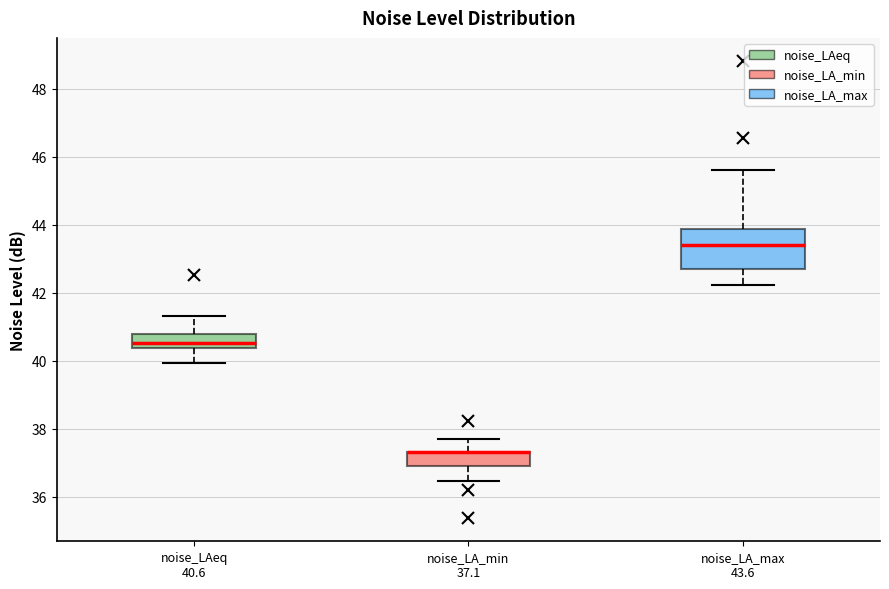

Comparing the boxes themselves (not the whiskers), which one is the tallest?

noise_LA_max 43.6